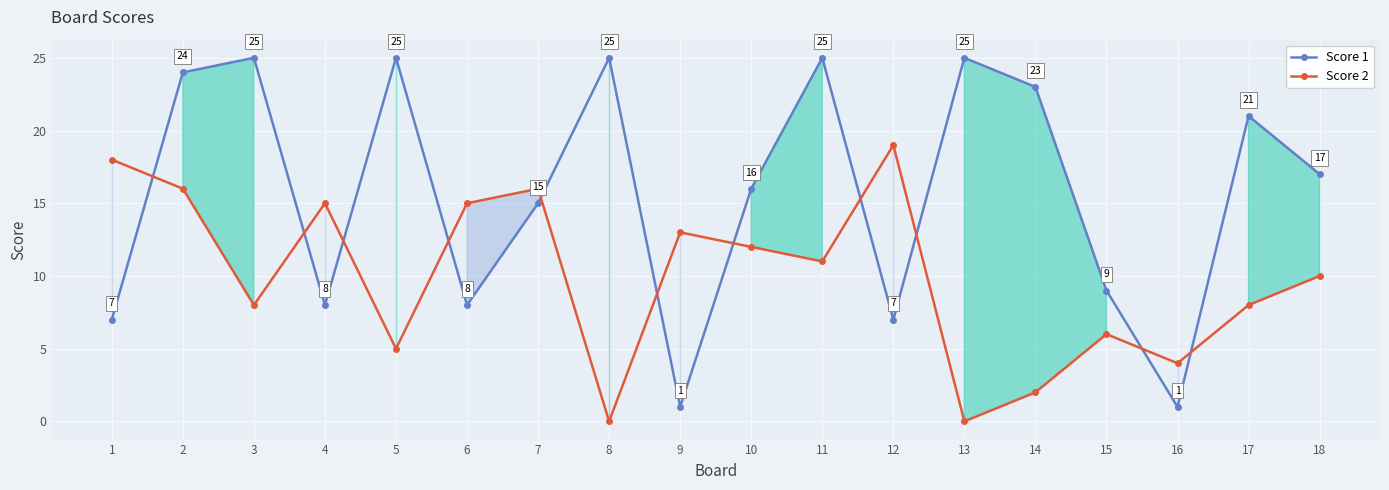

In Score 1, how many points are higher than both neighbors (excluding endpoints)?

6